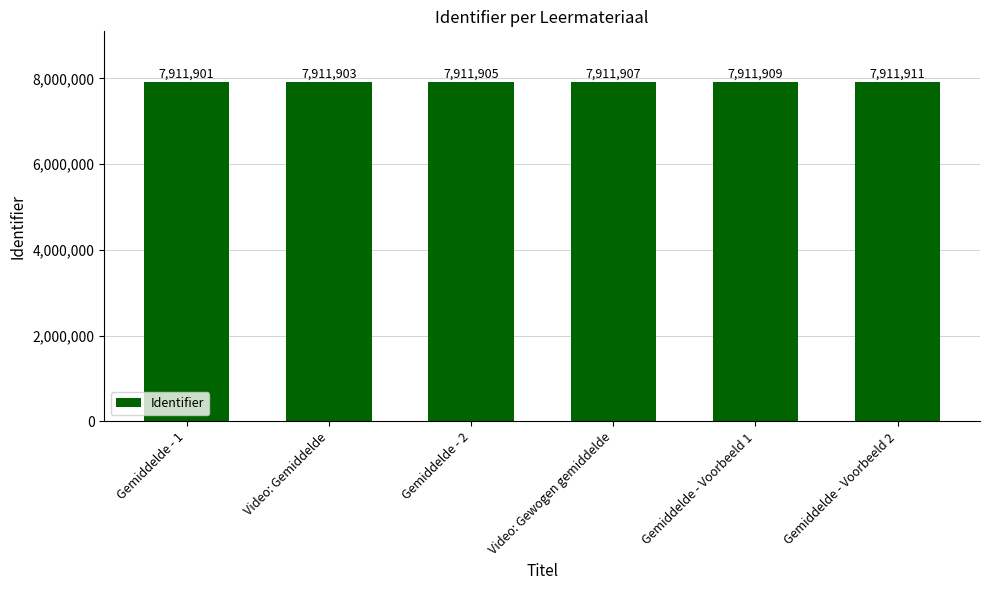

Rank the categories by value from lowest to highest.

Gemiddelde - 1, Video: Gemiddelde, Gemiddelde - 2, Video: Gewogen gemiddelde, Gemiddelde - Voorbeeld 1, Gemiddelde - Voorbeeld 2